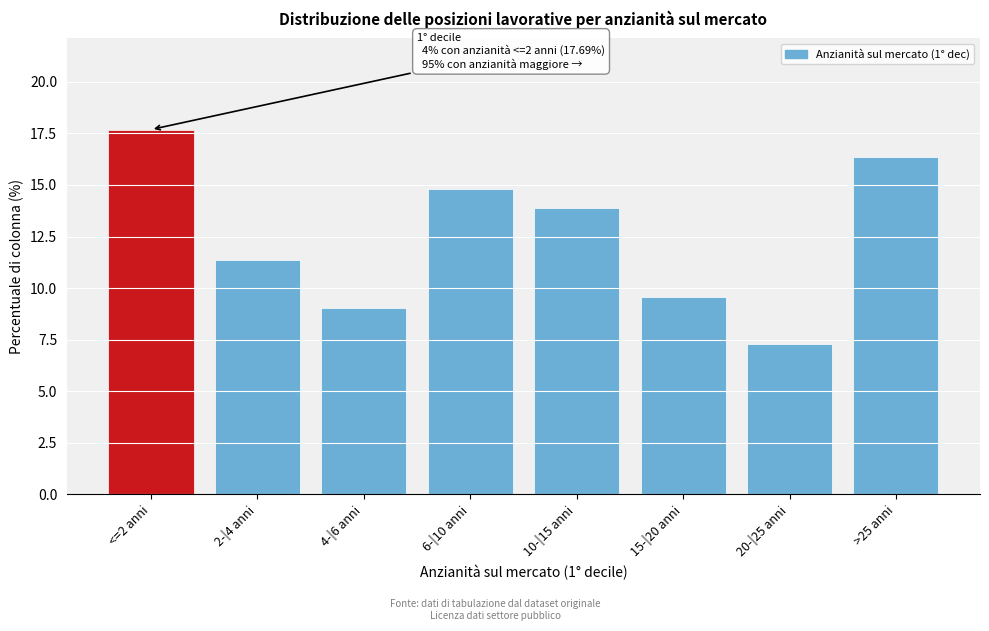

Reading right to left, extract all data points from this chart.

>25 anni=16.4	20-|25 anni=7.3	15-|20 anni=9.6	10-|15 anni=13.9	6-|10 anni=14.8	4-|6 anni=9.0	2-|4 anni=11.4	<=2 anni=17.7